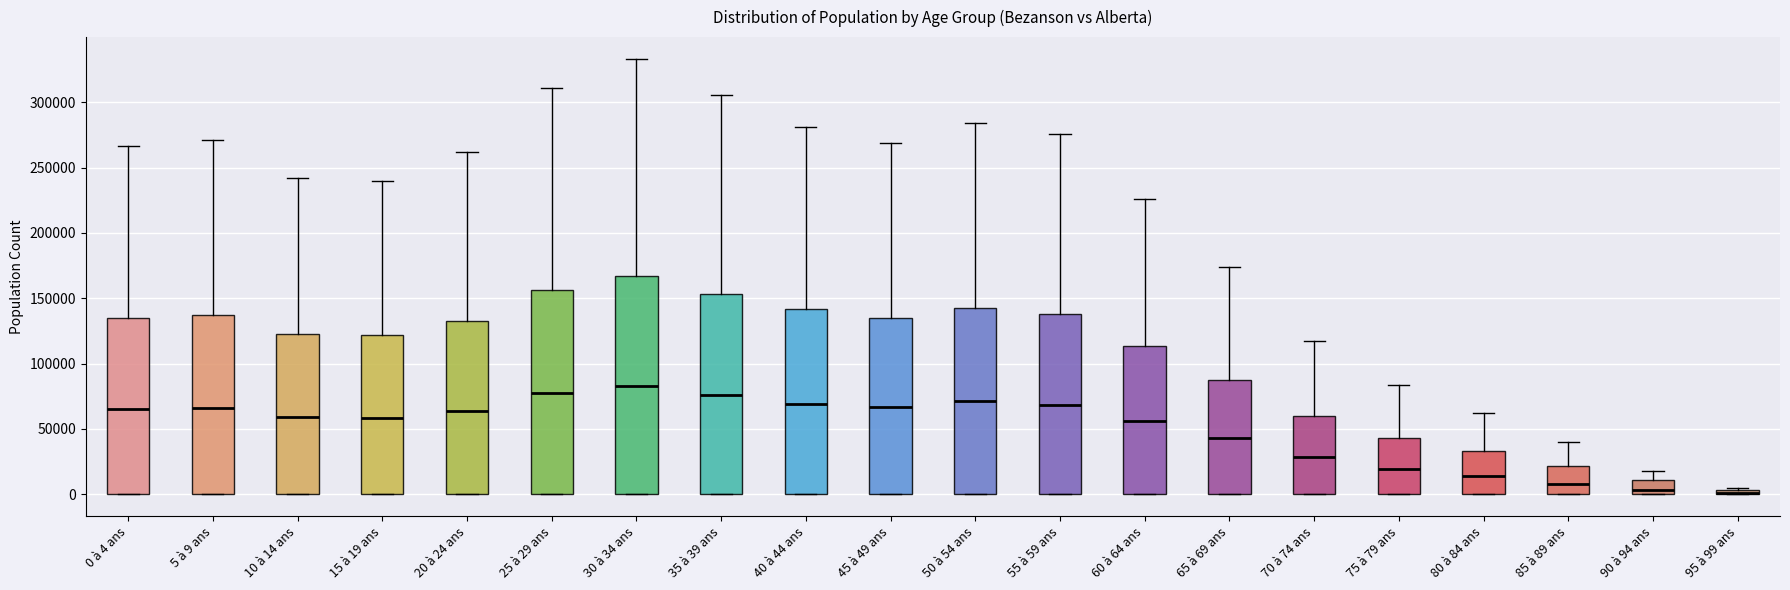

Comparing the boxes themselves (not the whiskers), which one is the tallest?

30 à 34 ans